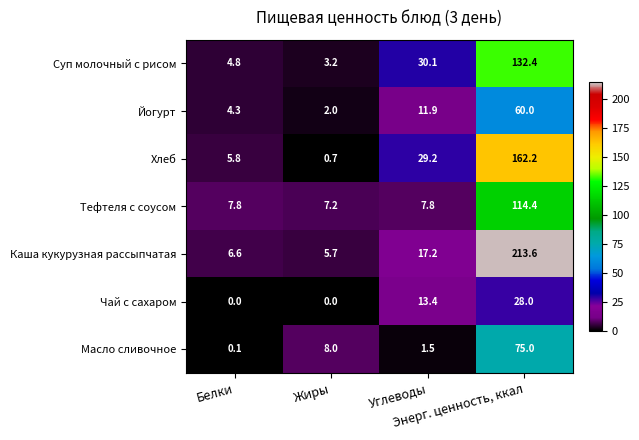

Which series has the largest range (max minus min)?

Каша кукурузная рассыпчатая